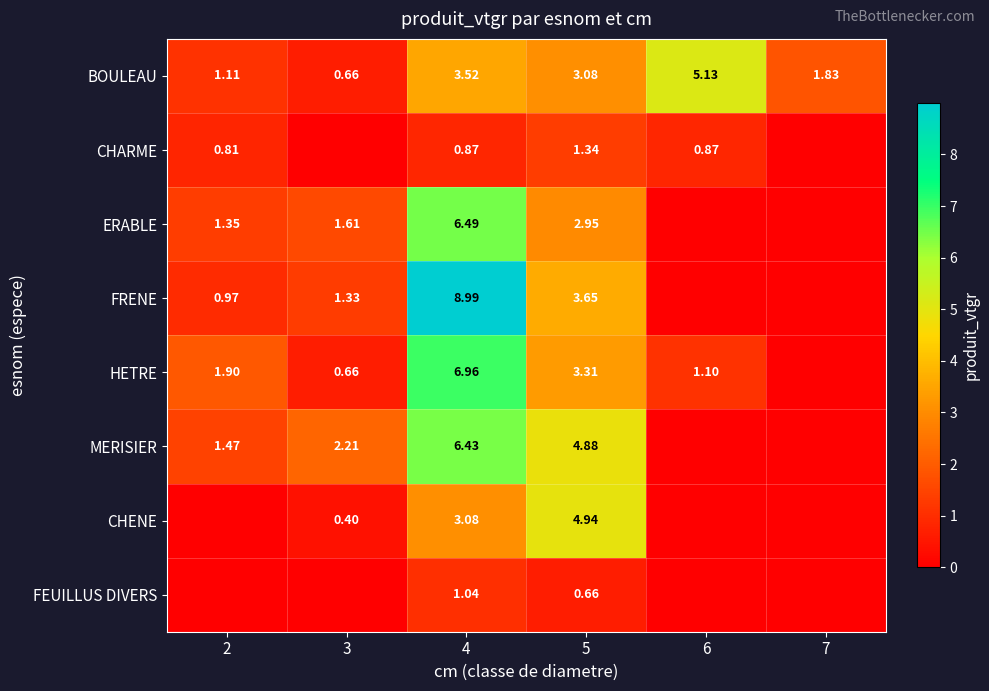

Is the value of FRENE at 5 greater than the value of CHARME at 4?

Yes